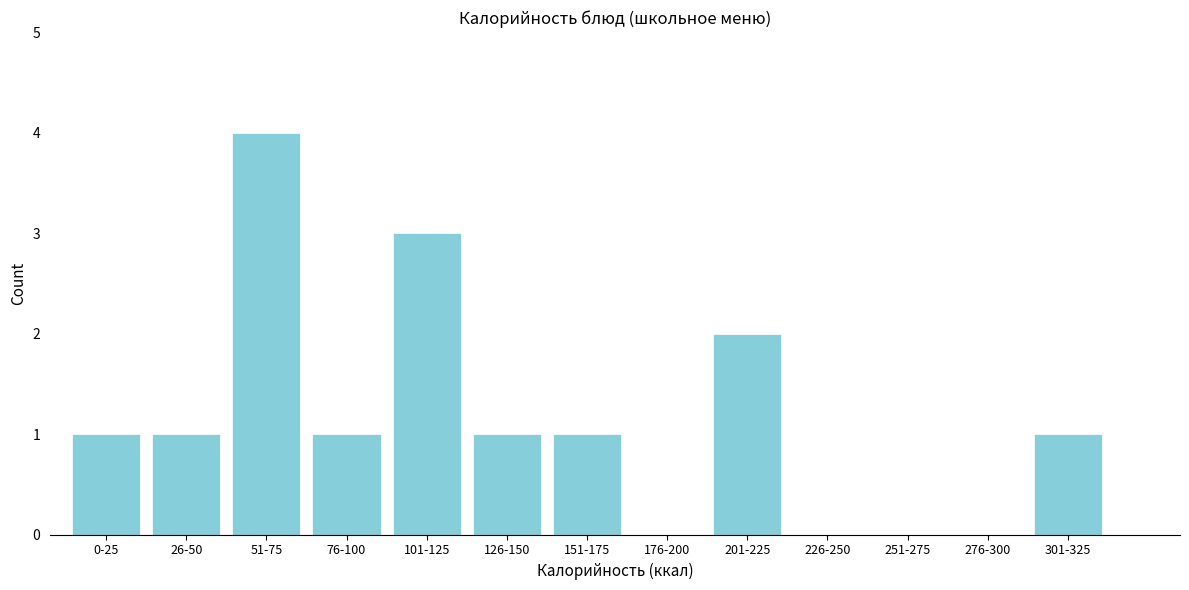

Reading left to right, what are all the values shown in this chart?

0-25=1	26-50=1	51-75=4	76-100=1	101-125=3	126-150=1	151-175=1	176-200=0	201-225=2	226-250=0	251-275=0	276-300=0	301-325=1